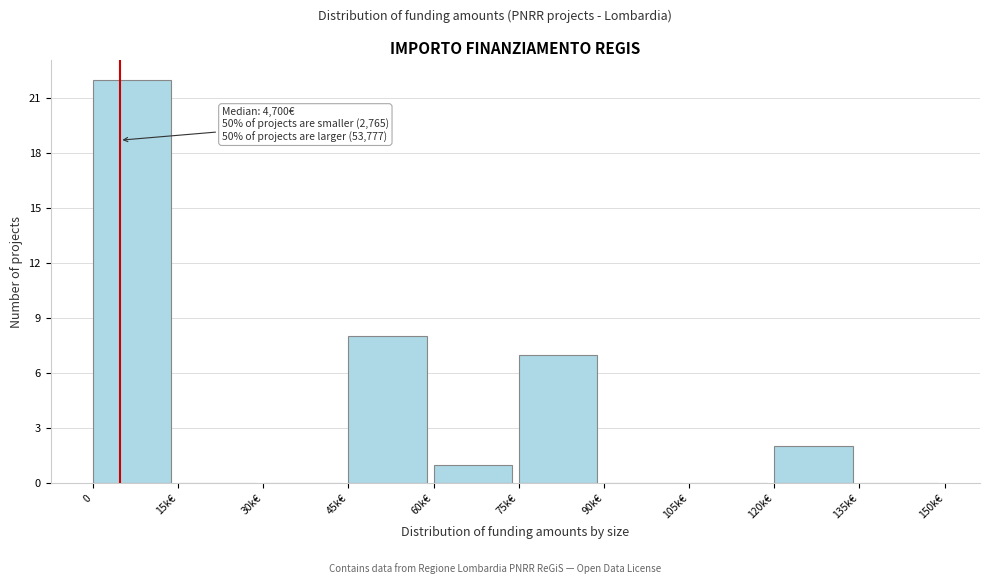

Reading right to left, extract all data points from this chart.

135k€=0	120k€=2	105k€=0	90k€=0	75k€=7	60k€=1	45k€=8	30k€=0	15k€=0	0=22